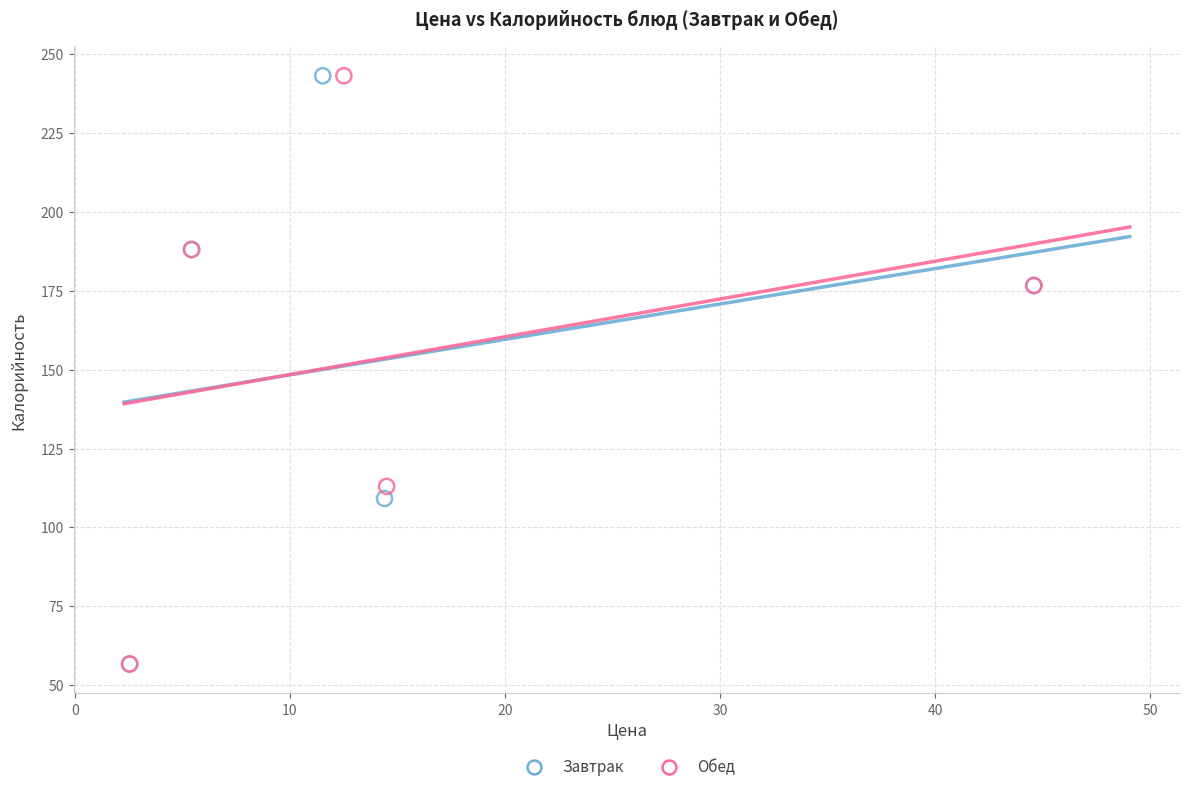

What are all the series names shown in the legend?

Завтрак, Обед